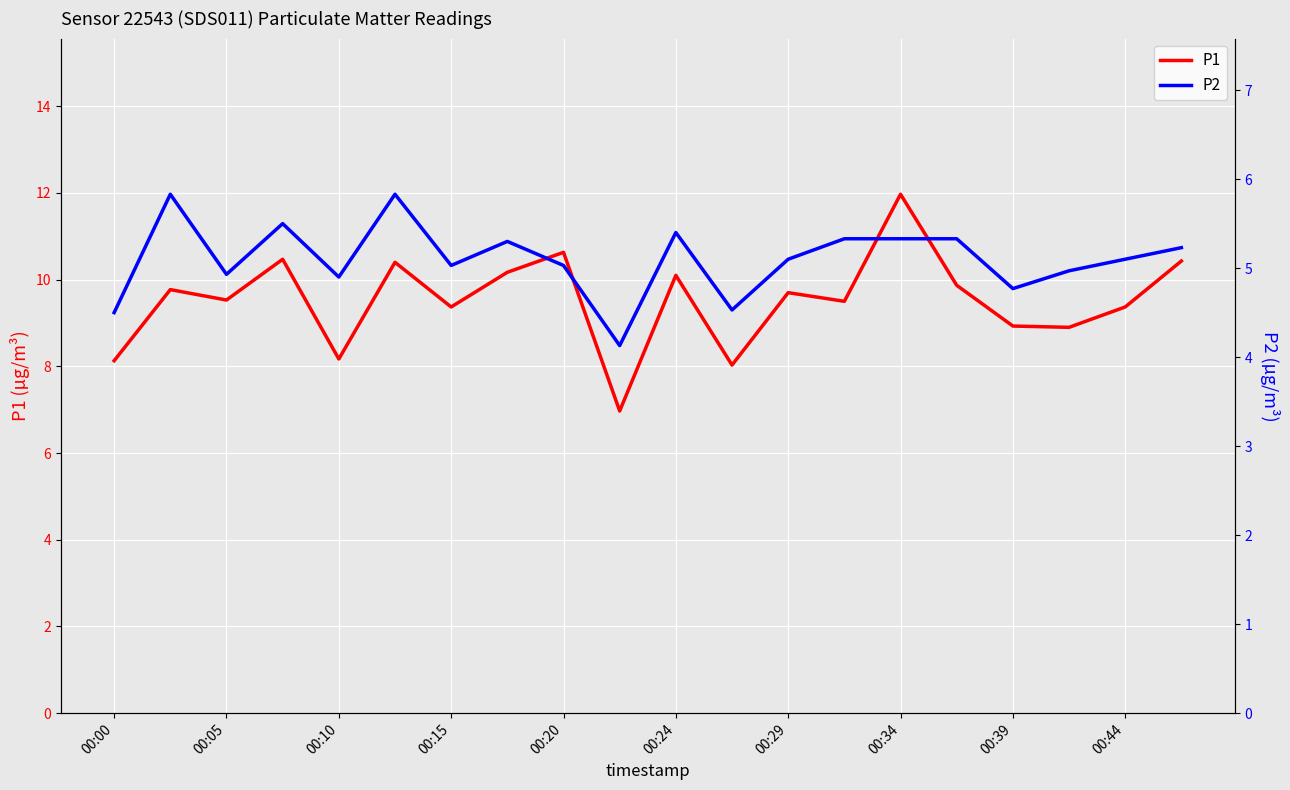

True or false: P2 has more than 2 points higher than both neighbors.

True